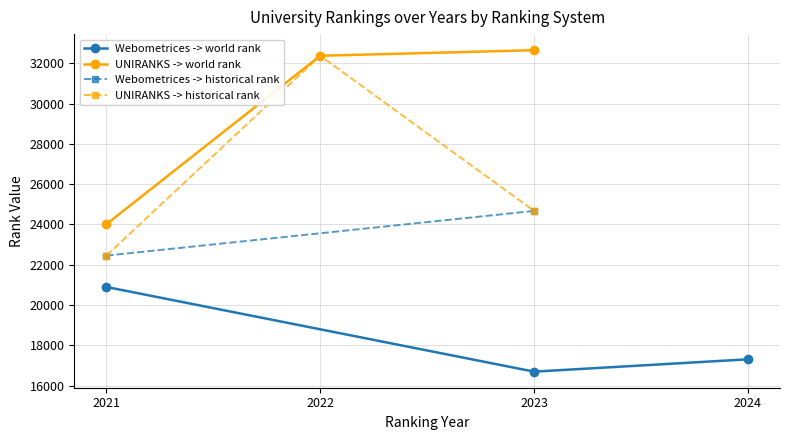

True or false: Webometrices -> world rank has a value of 20898.0 at 2021.

True